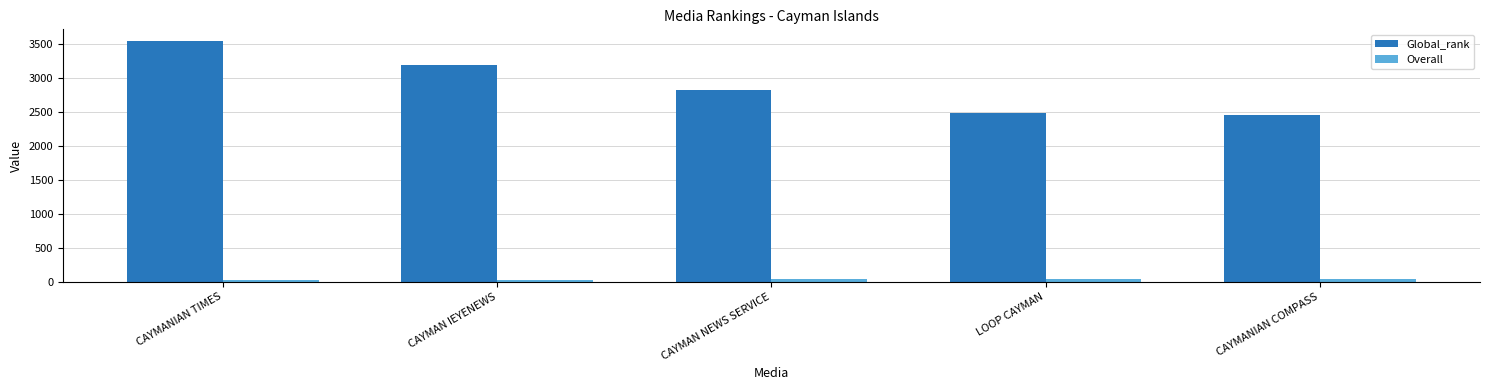

What is the sum of all Global_rank values?

14472.0